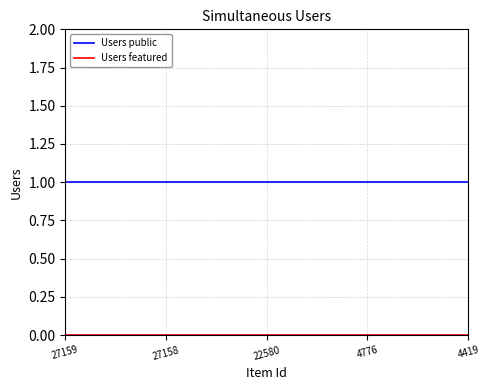

Which series has the largest total across all categories?

Users public